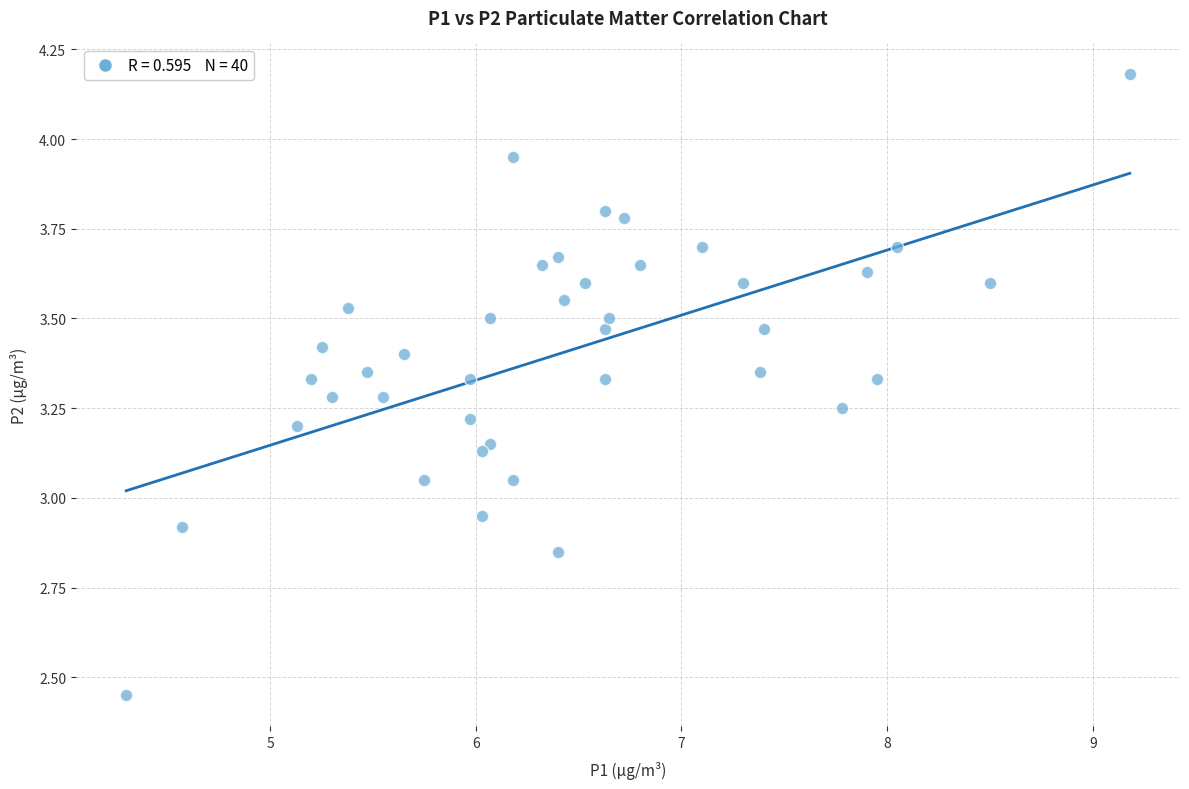

What is the range of Y values (max minus min)?

1.7